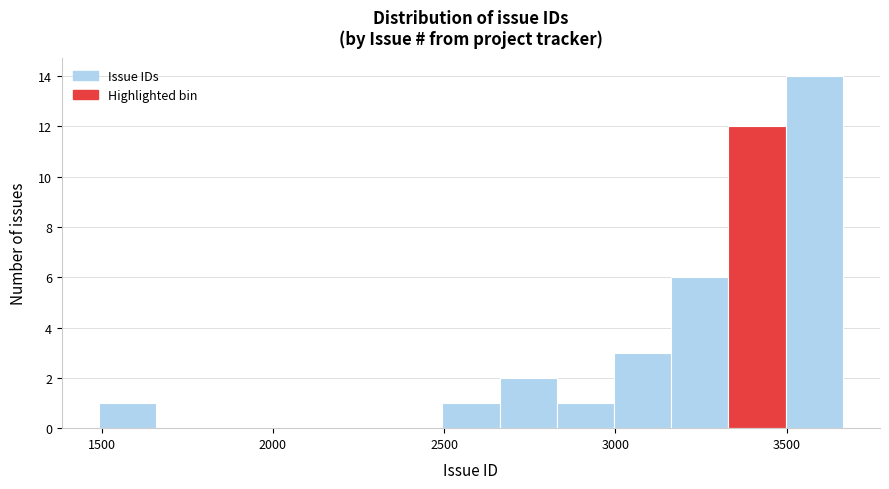

Read against the x-axis, roughly where is the centre of the tallest bar?

3600